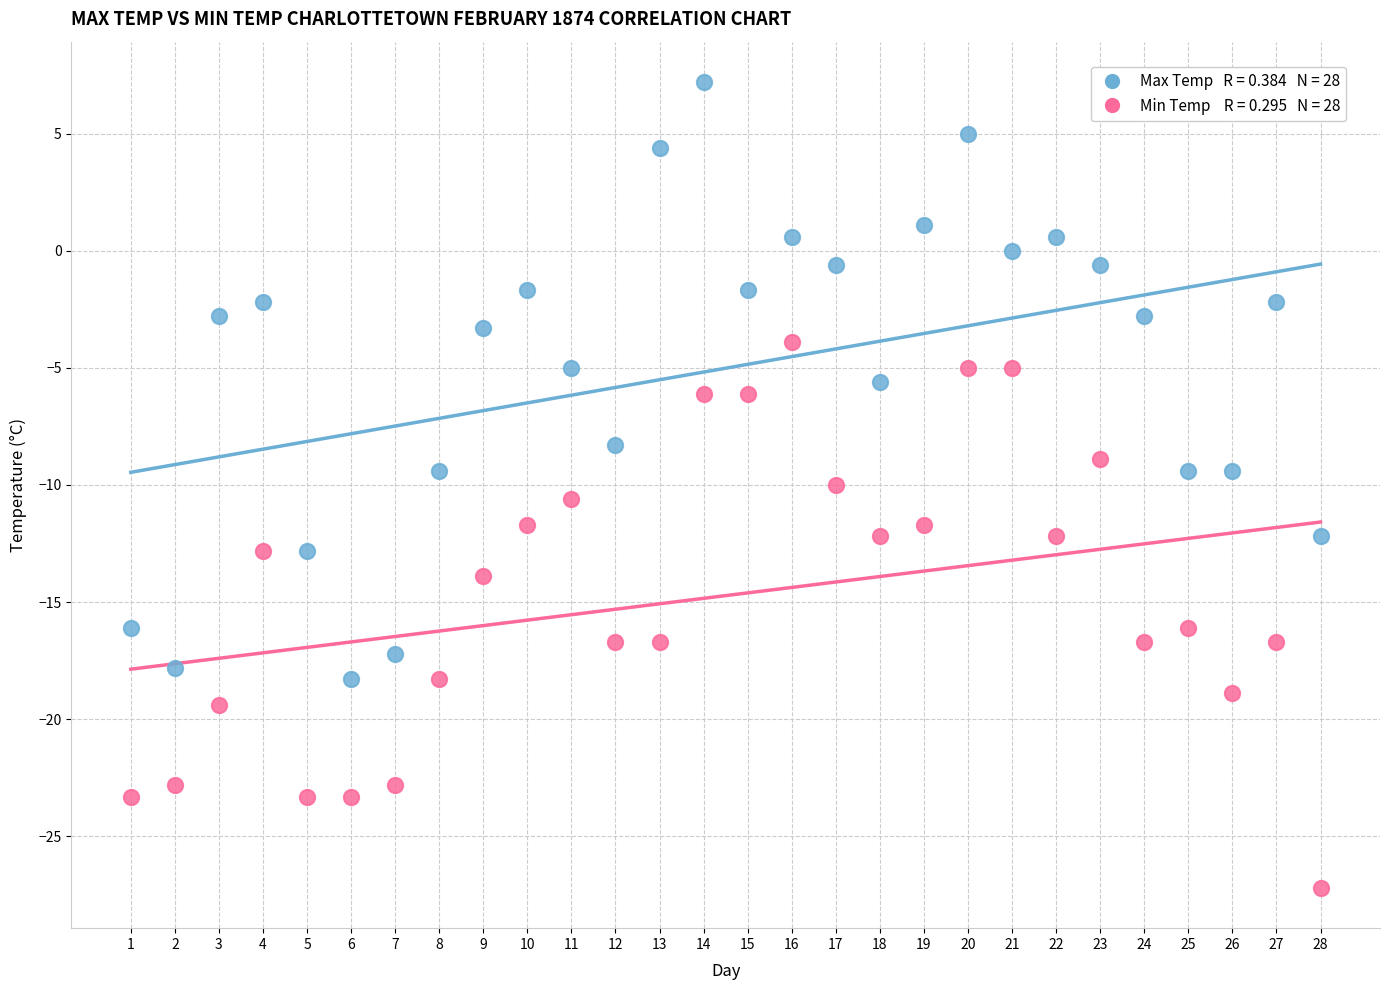

Across all data points, what is the range of X values (max minus min)?

27.0